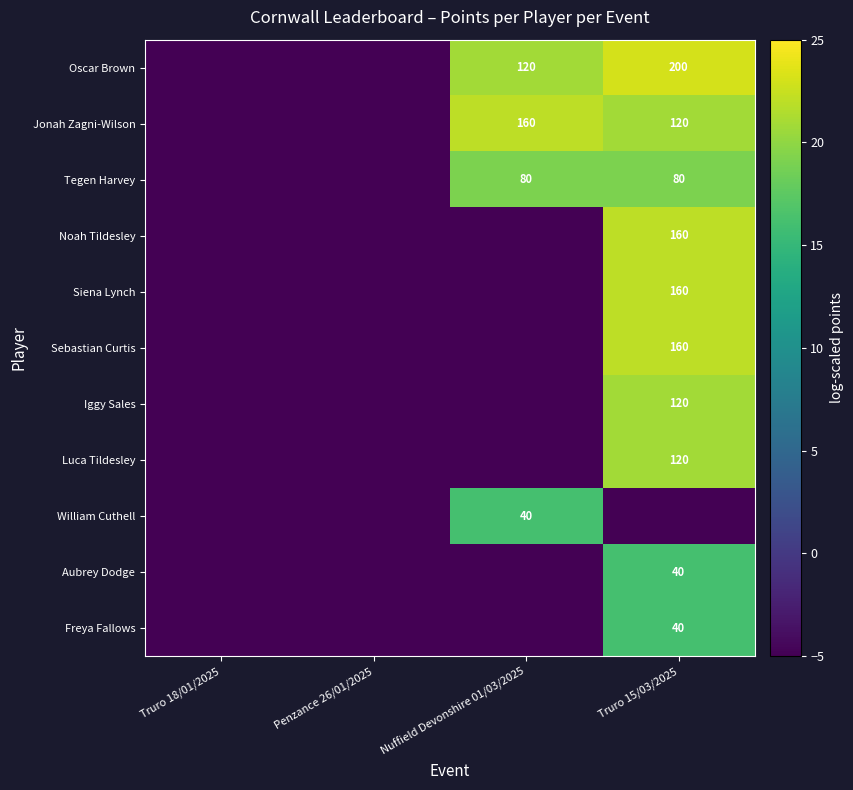

What is the total value across all series at Nuffield Devonshire 01/03/2025?

43.1